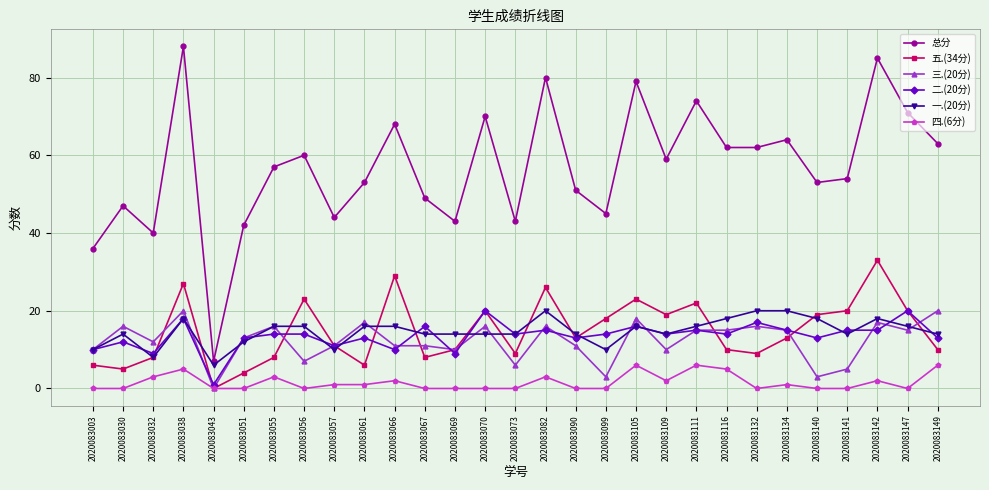

Is it true that 五.(34分) equals 25 at 2020083109?

False